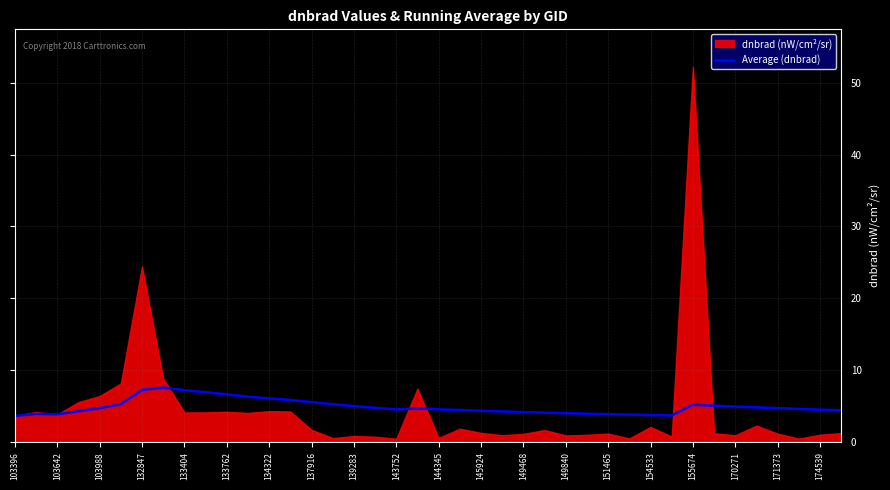

The Average (dnbrad) series shows 11.7 at 133762. True or false?

False